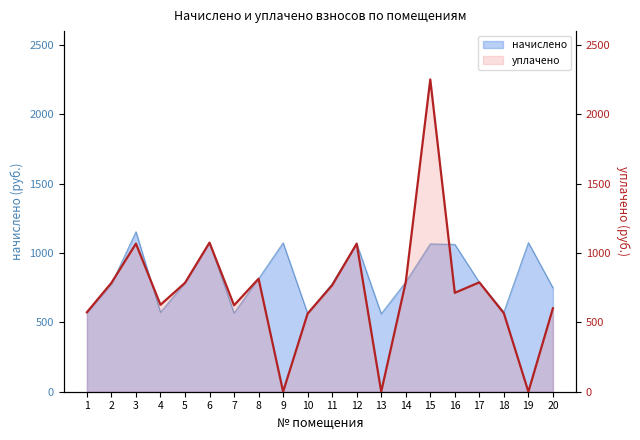

Which category has the highest value across all series?

15